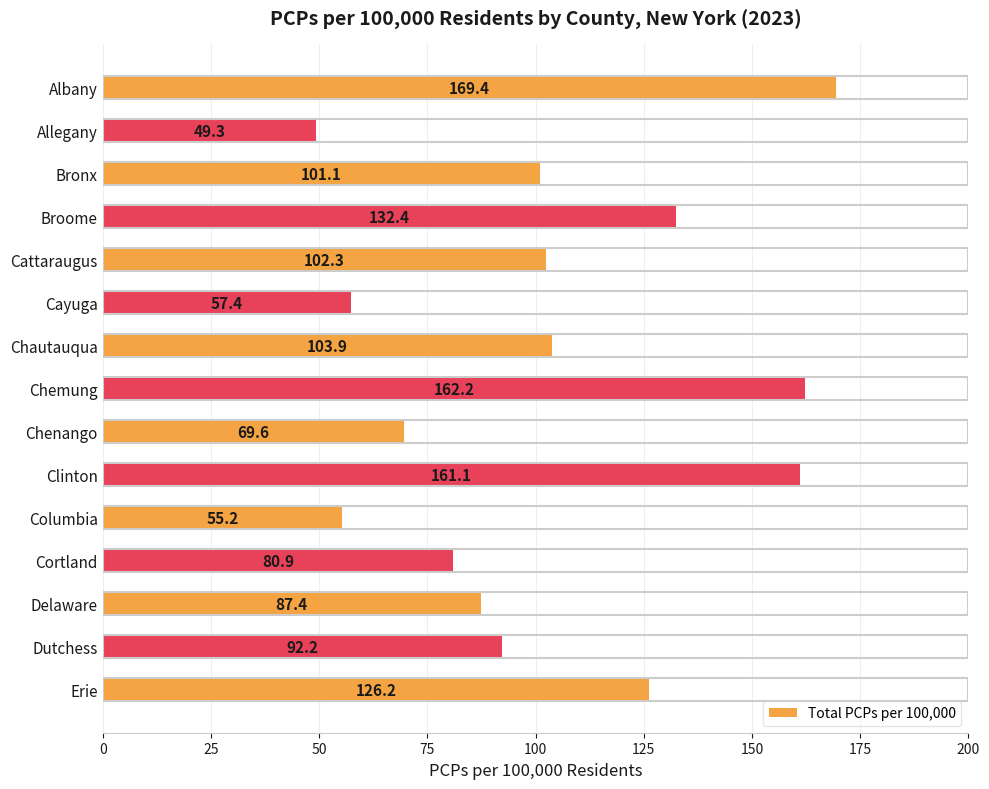

Reading bottom to top, transcribe all the data shown in this chart.

Erie=126.2	Dutchess=92.2	Delaware=87.4	Cortland=80.9	Columbia=55.2	Clinton=161.1	Chenango=69.6	Chemung=162.2	Chautauqua=103.9	Cayuga=57.4	Cattaraugus=102.3	Broome=132.4	Bronx=101.1	Allegany=49.3	Albany=169.4